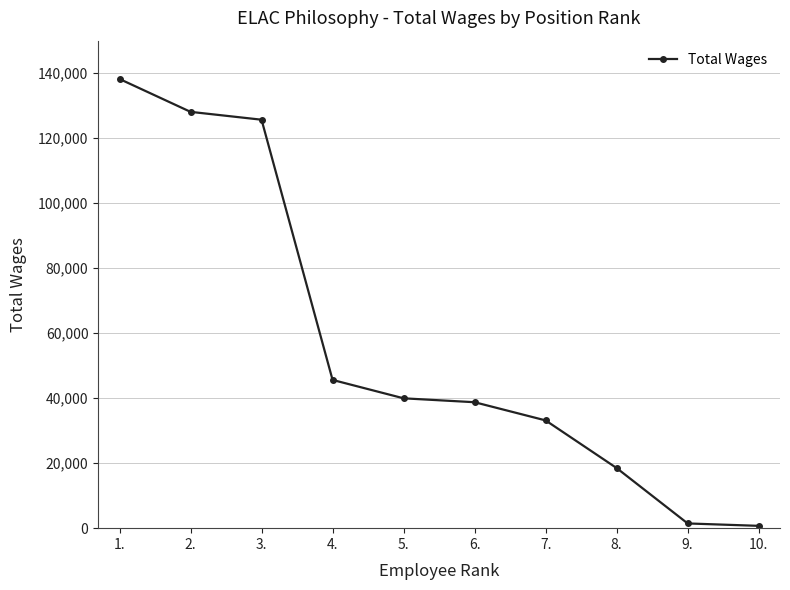

Between 3. and 7., which is larger?

3.